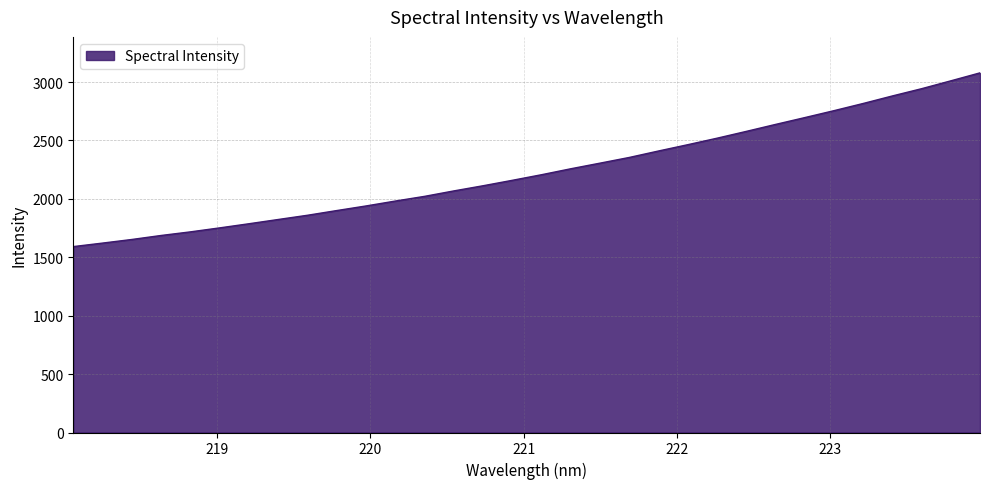

Does the chart have visible grid lines?

Yes